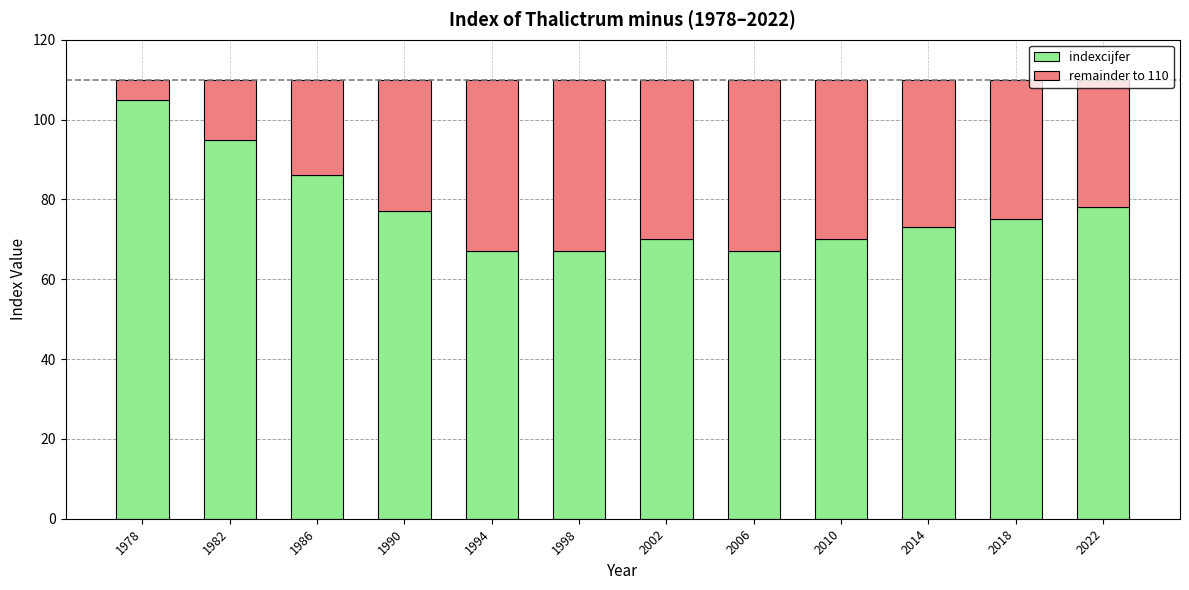

What is the approximate value of indexcijfer at 1994?

67